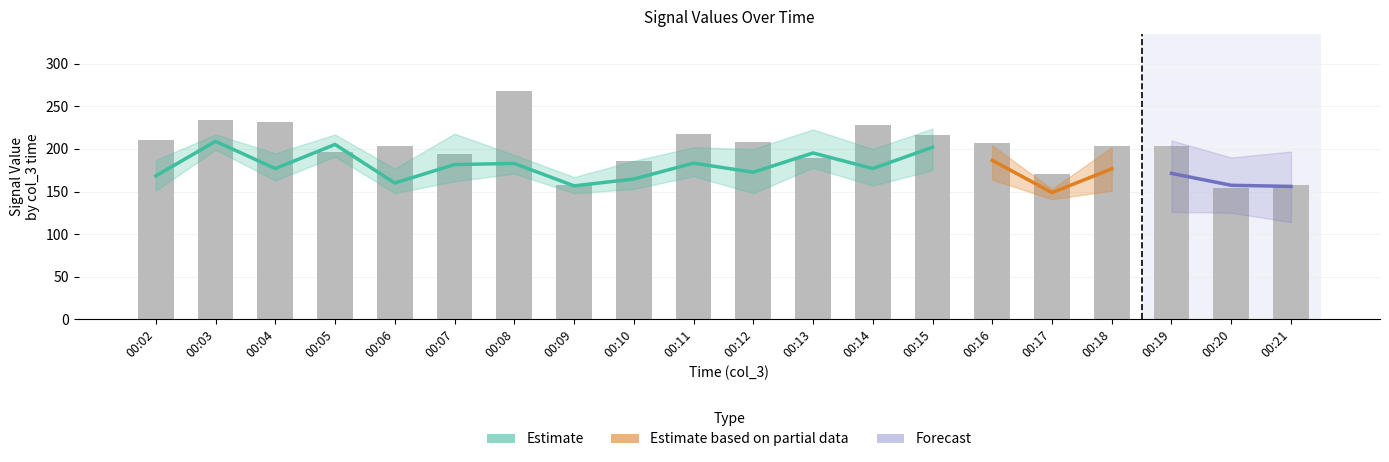

What is the maximum value for col_6?

224